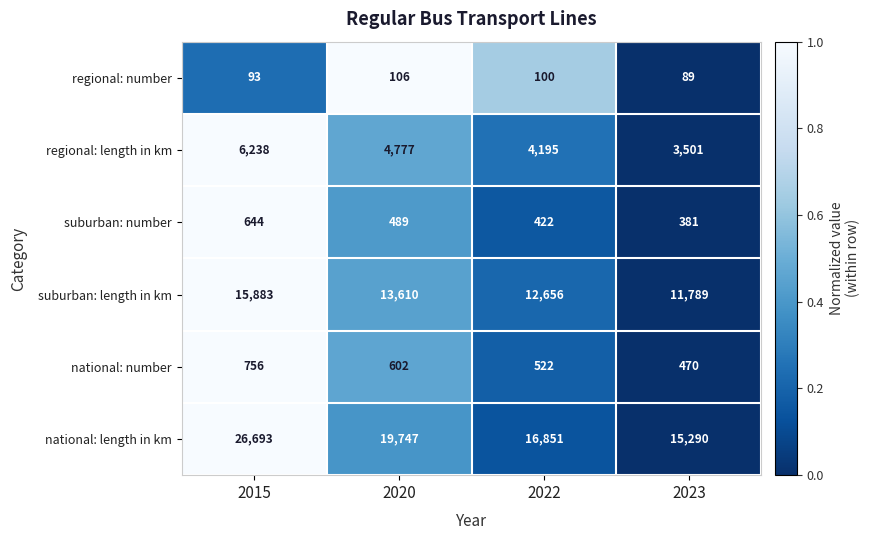

At which category is the sum across all series the highest?

2015